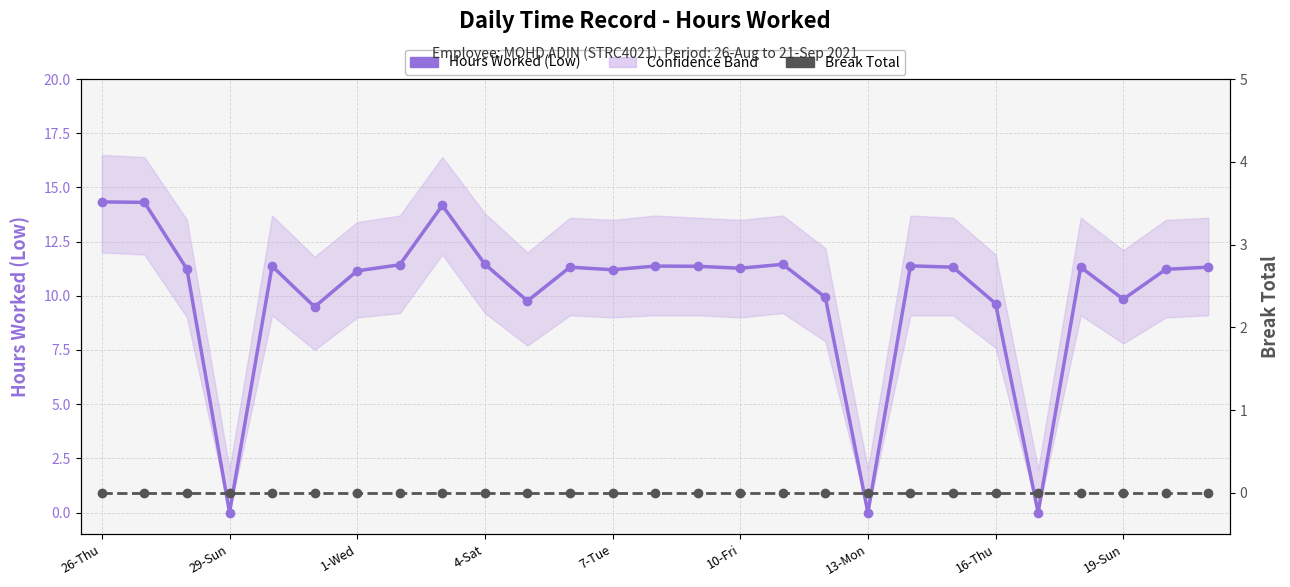

Reading left to right, list all the values displayed in this chart.

Hours Worked (Low): 14.3	14.3	11.2	0.0	11.4	9.5	11.2	11.4	14.2	11.5	9.8	11.3	11.2	11.4	11.4	11.3	11.4	9.9	0.0	11.4	11.3	9.6	0.0	11.3	9.8	11.2	11.3
Break Total: 0.0	0.0	0.0	0.0	0.0	0.0	0.0	0.0	0.0	0.0	0.0	0.0	0.0	0.0	0.0	0.0	0.0	0.0	0.0	0.0	0.0	0.0	0.0	0.0	0.0	0.0	0.0